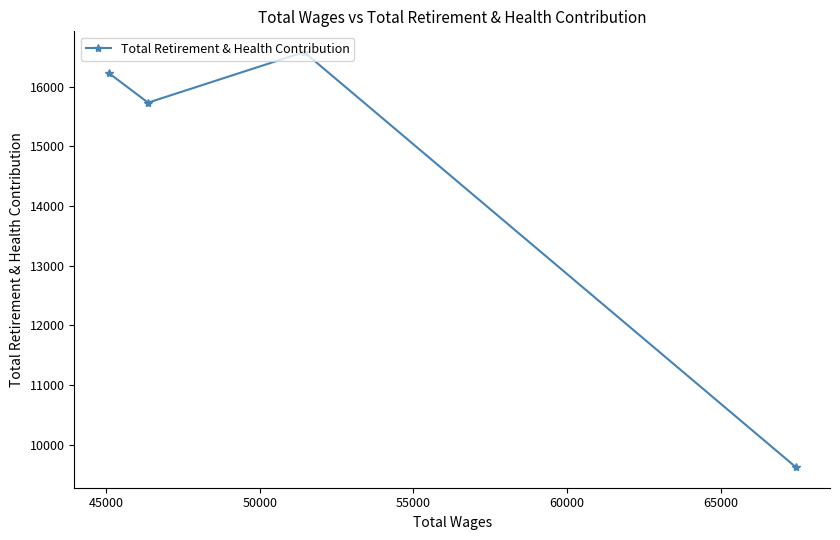

Reading left to right, list all the values displayed in this chart.

16230	15732	16579	9630